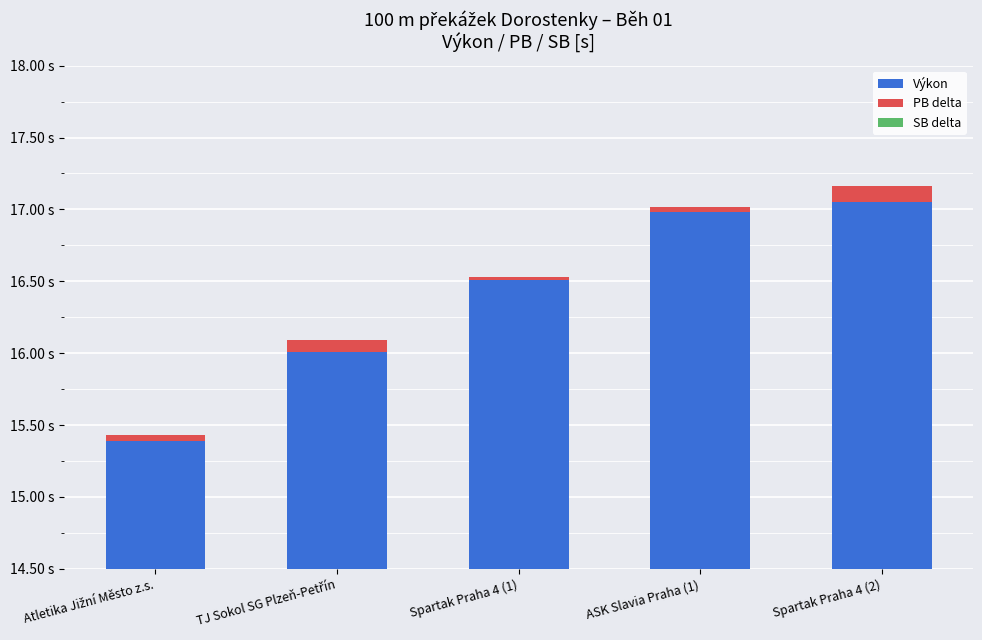

What are all the series names shown in the legend?

Výkon, PB delta, SB delta